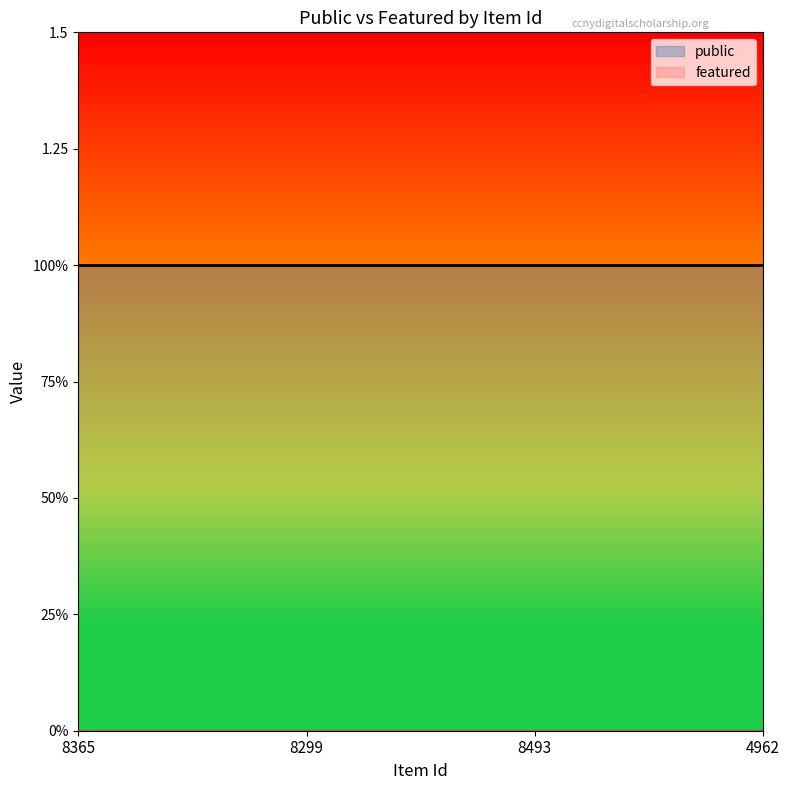

True or false: featured and public intersect in this chart.

False